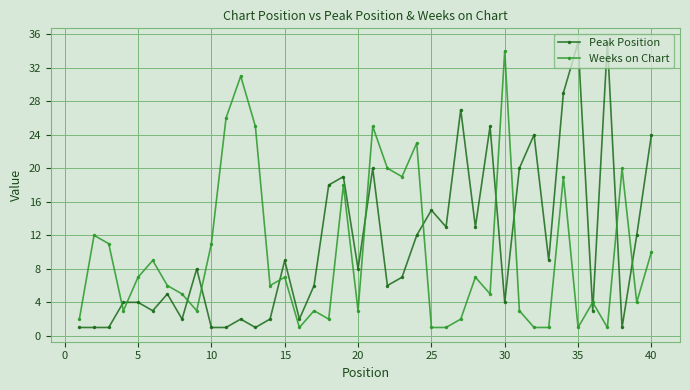

What is the highest value of the Peak Position series?

35